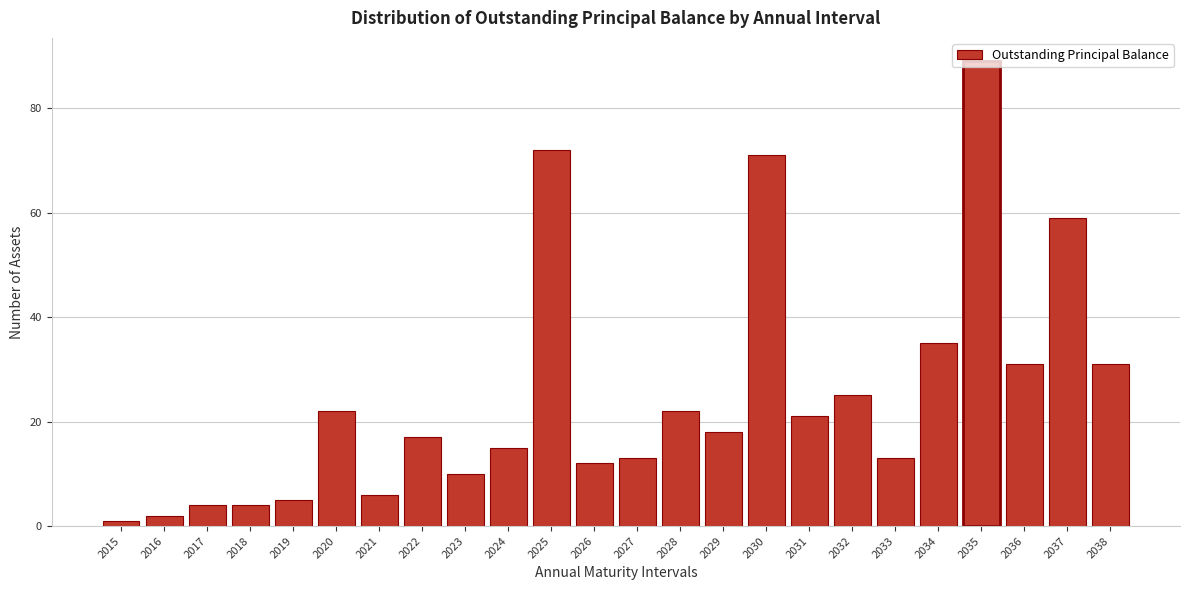

The value at 2022 is 29. True or false?

False